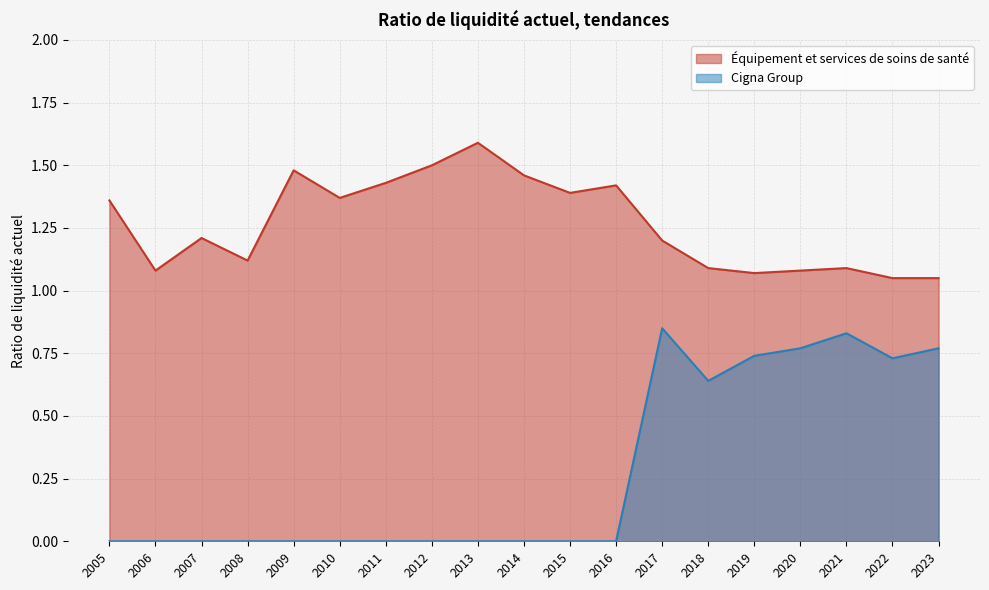

List the series in order of their peak value, lowest first.

Cigna Group, Équipement et services de soins de santé